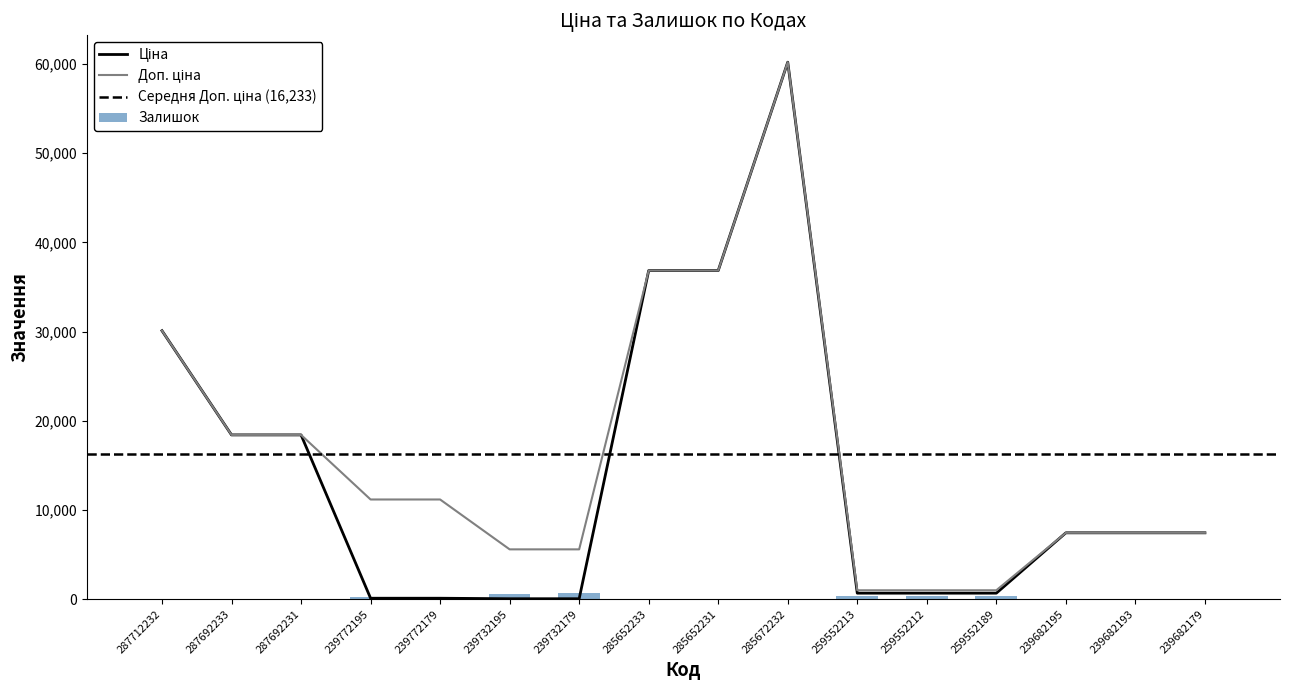

At which label does Залишок reach its peak?

239732179